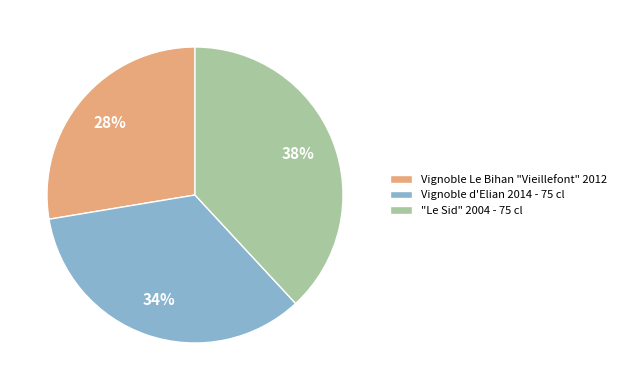

To the nearest percent, what is the difference between the largest and smallest slice percentages?

10%